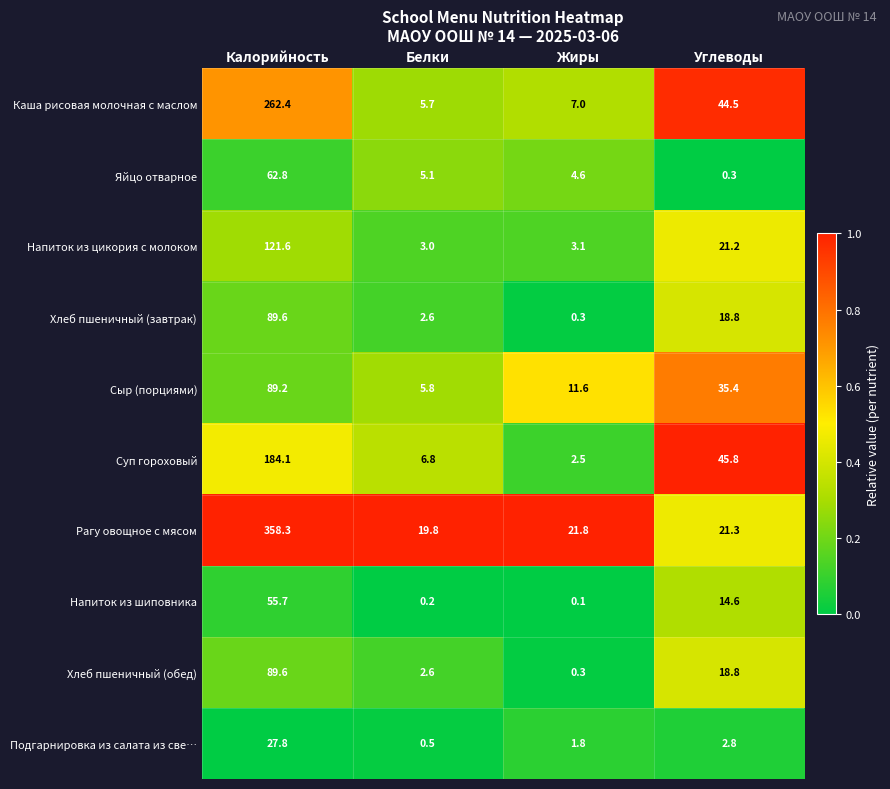

What is the difference between the Сыр (порциями) values at Жиры and Калорийность?

77.6